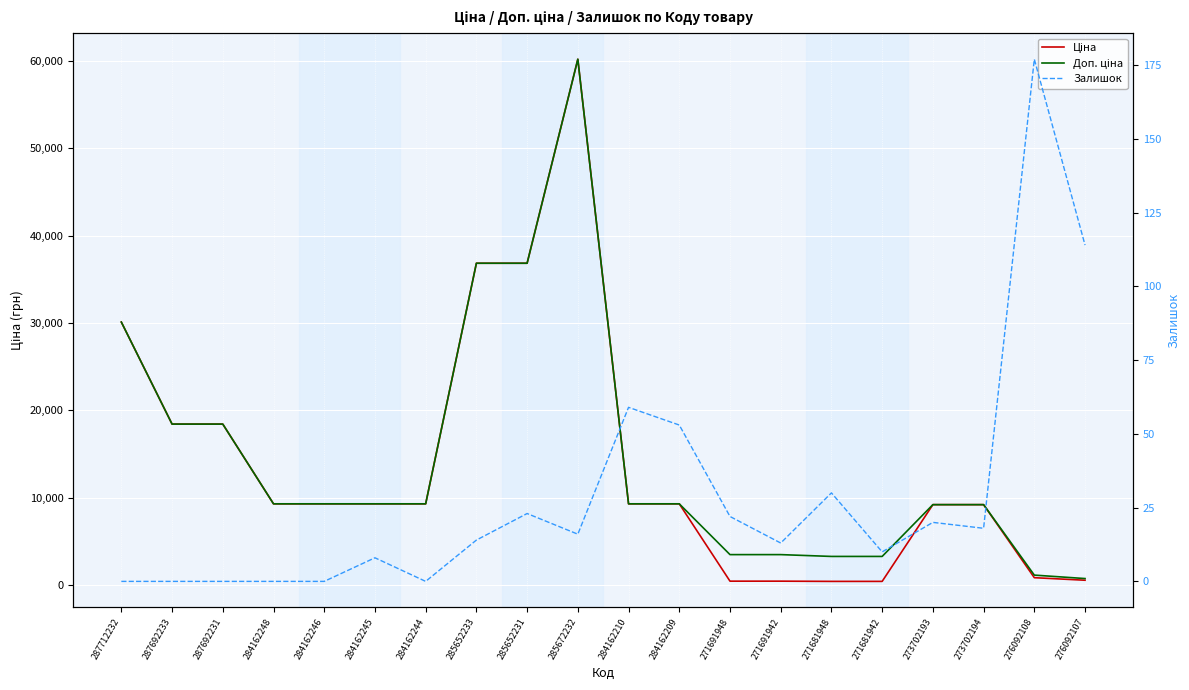

Reading left to right, what are all the values shown in this chart?

Ціна: 287712232=30102.8	287692233=18420.9	287692231=18420.9	284162248=9290.5	284162246=9290.5	284162245=9290.5	284162244=9290.5	285652233=36841.8	285652231=36841.8	285672232=60205.6	284162210=9290.5	284162209=9290.5	271691948=434.3	271691942=434.3	271681948=408.2	271681942=408.2	273702193=9196.3	273702194=9196.3	276092108=831.5	276092107=540.5
Доп. ціна: 287712232=30102.8	287692233=18420.9	287692231=18420.9	284162248=9290.5	284162246=9290.5	284162245=9290.5	284162244=9290.5	285652233=36841.8	285652231=36841.8	285672232=60205.6	284162210=9290.5	284162209=9290.5	271691948=3474.1	271691942=3474.1	271681948=3265.8	271681942=3265.8	273702193=9196.3	273702194=9196.3	276092108=1126.7	276092107=732.0
Залишок: 287712232=0.0	287692233=0.0	287692231=0.0	284162248=0.0	284162246=0.0	284162245=8.0	284162244=0.0	285652233=14.0	285652231=23.0	285672232=16.0	284162210=59.0	284162209=53.0	271691948=22.0	271691942=13.0	271681948=30.0	271681942=10.0	273702193=20.0	273702194=18.0	276092108=177.0	276092107=114.0